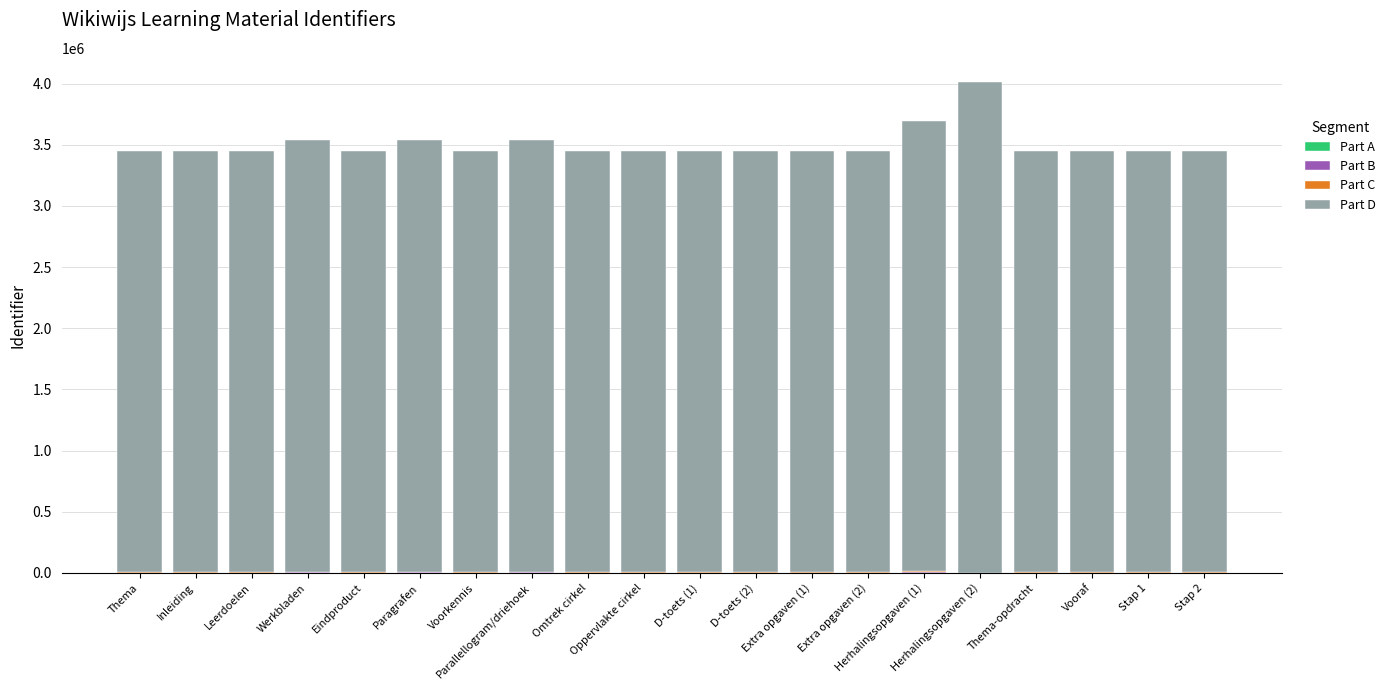

Is it true that Part D equals 3444457.2 at Stap 1?

True